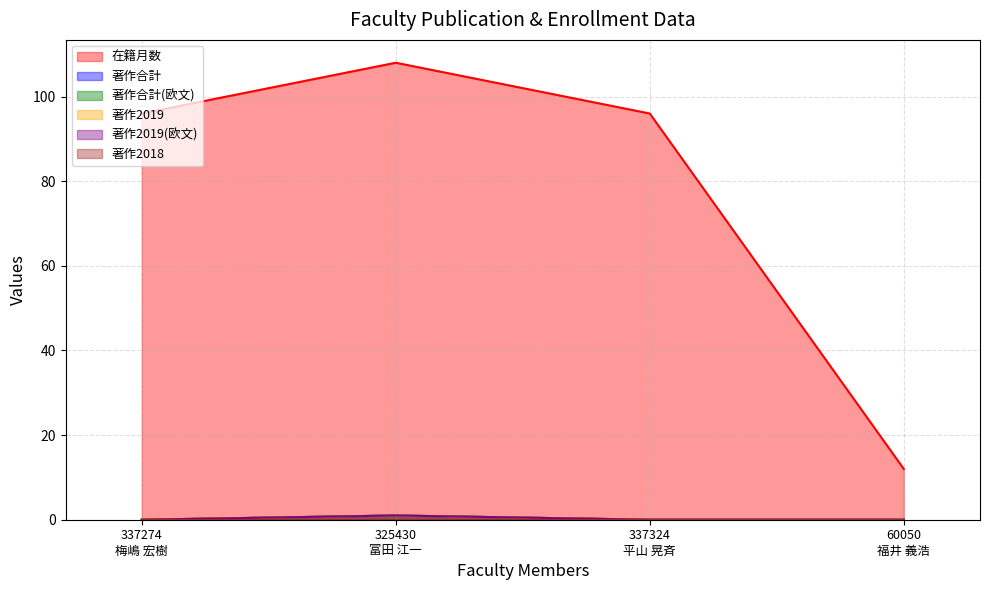

Does the chart display data point markers on the line(s)?

No